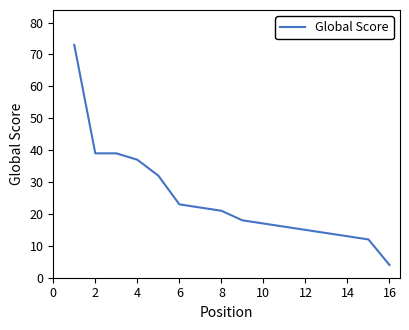

What is the greatest value displayed?

73